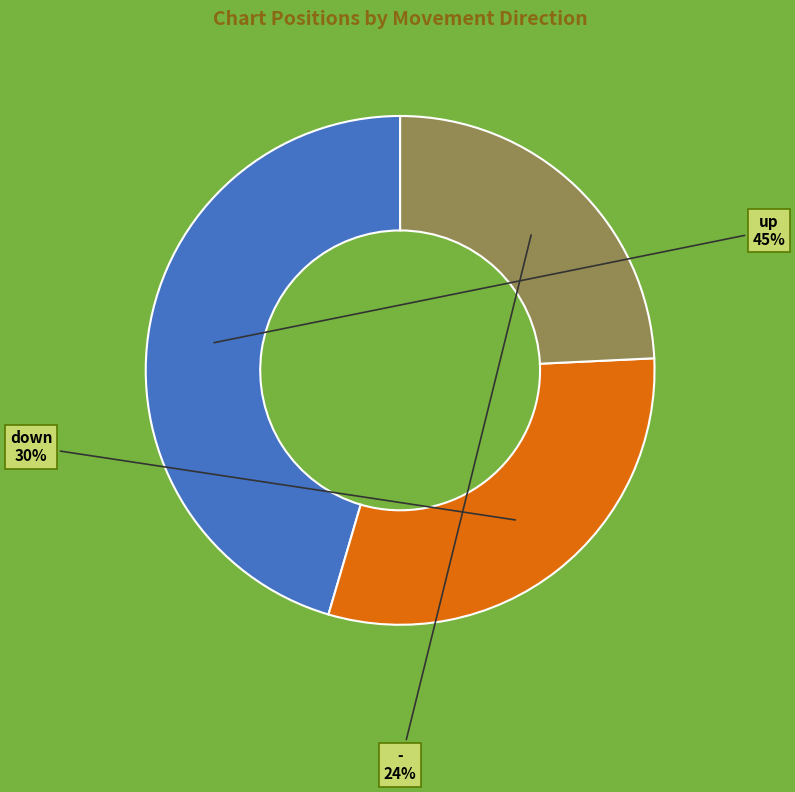

To the nearest percent, what is the difference between the largest and smallest slice percentages?

21%